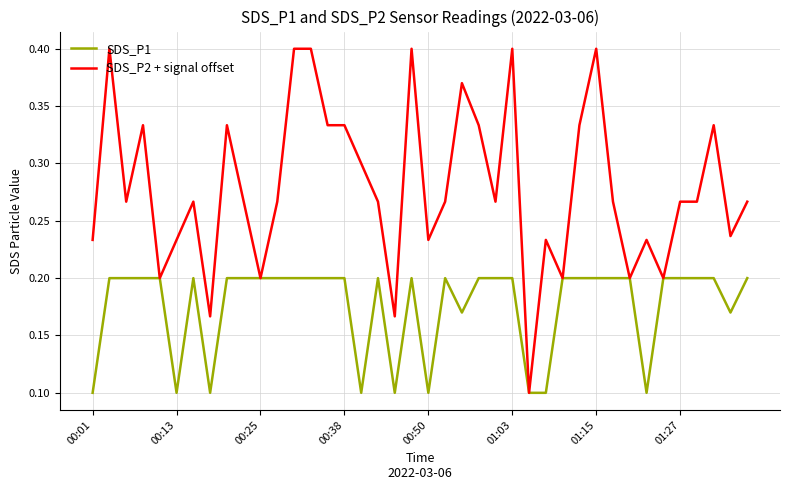

Rank the series by their average value, from lowest to highest.

SDS_P1, SDS_P2 + signal offset